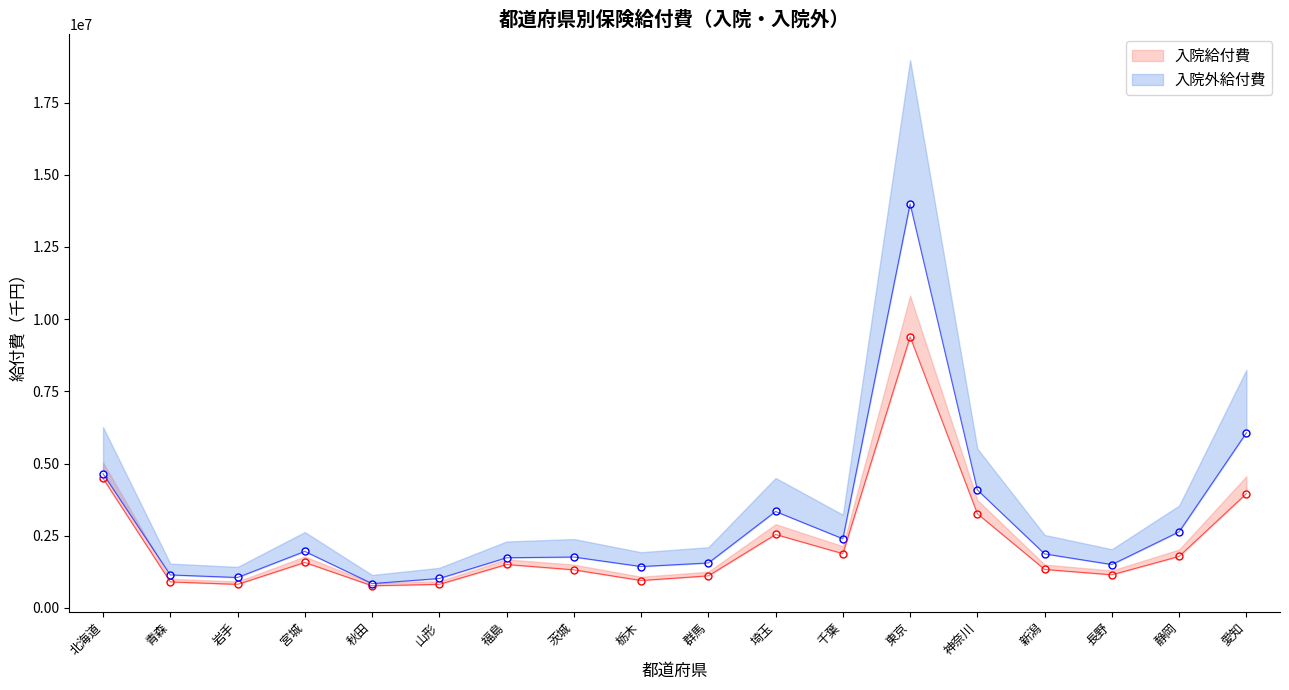

Which category has the highest value in the 入院給付費上限 series?

東京